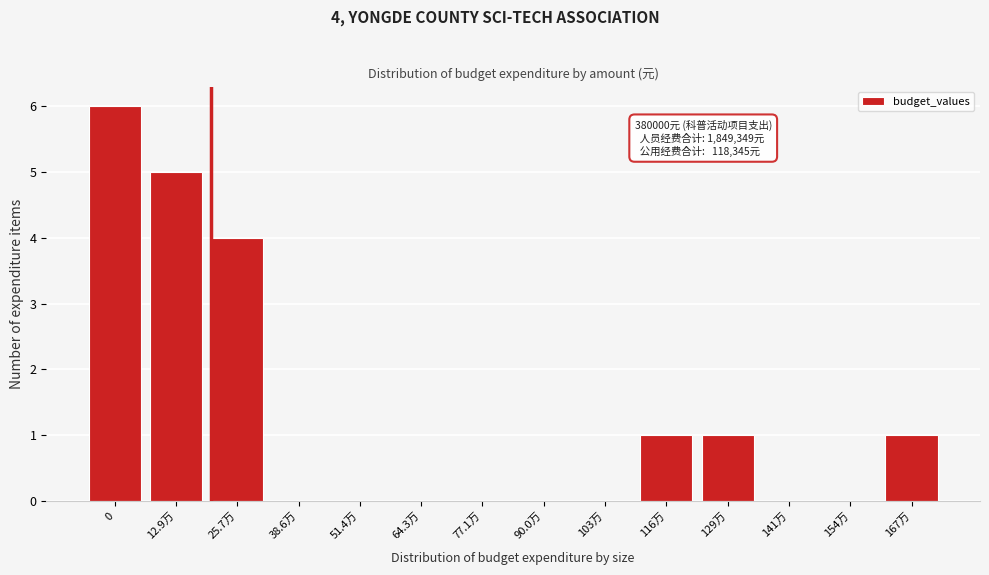

Reading left to right, list all the values displayed in this chart.

0=6	12.9万=5	25.7万=4	38.6万=0	51.4万=0	64.3万=0	77.1万=0	90.0万=0	103万=0	116万=1	129万=1	141万=0	154万=0	167万=1